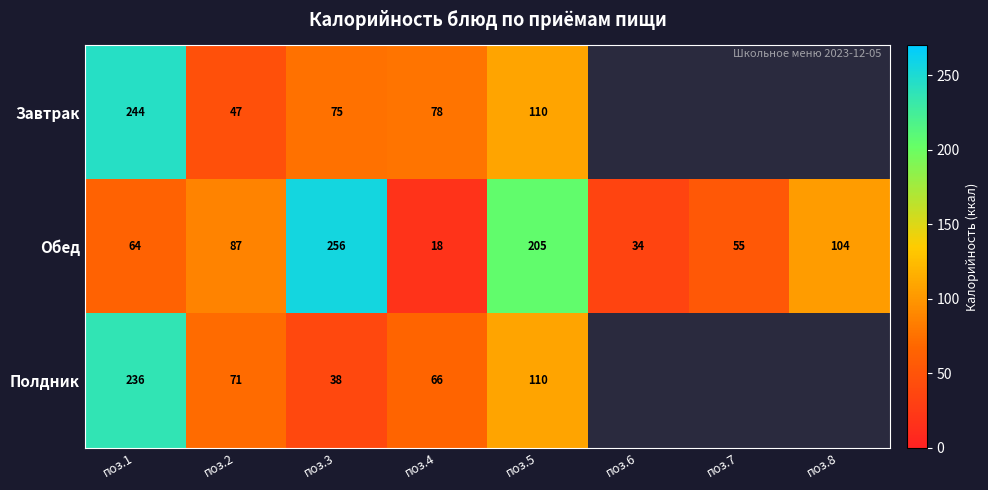

How many categories are shown in the chart?

8